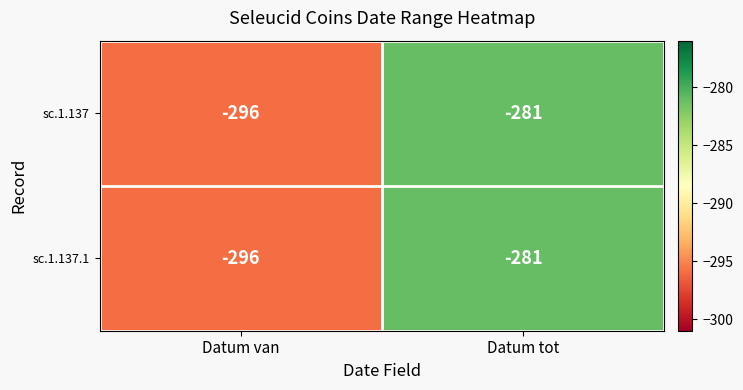

What is the sum of the sc.1.137 values at Datum tot and Datum van?

-577